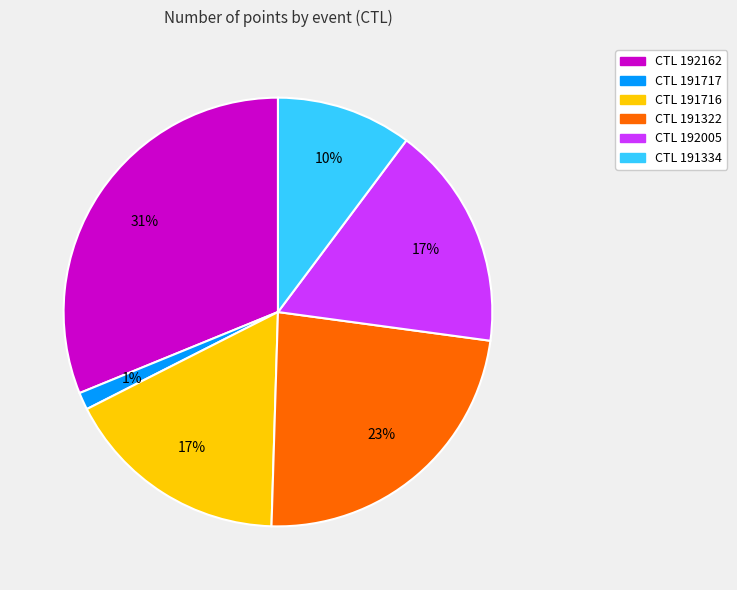

Count the number of slices in the pie.

6